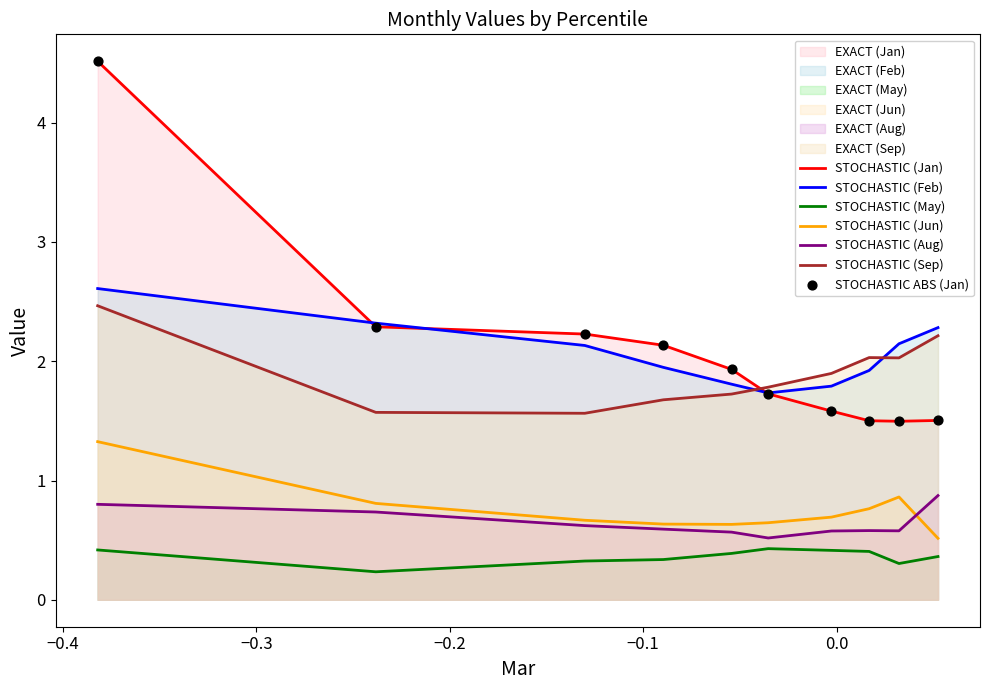

Which series reaches the minimum Y coordinate?

May